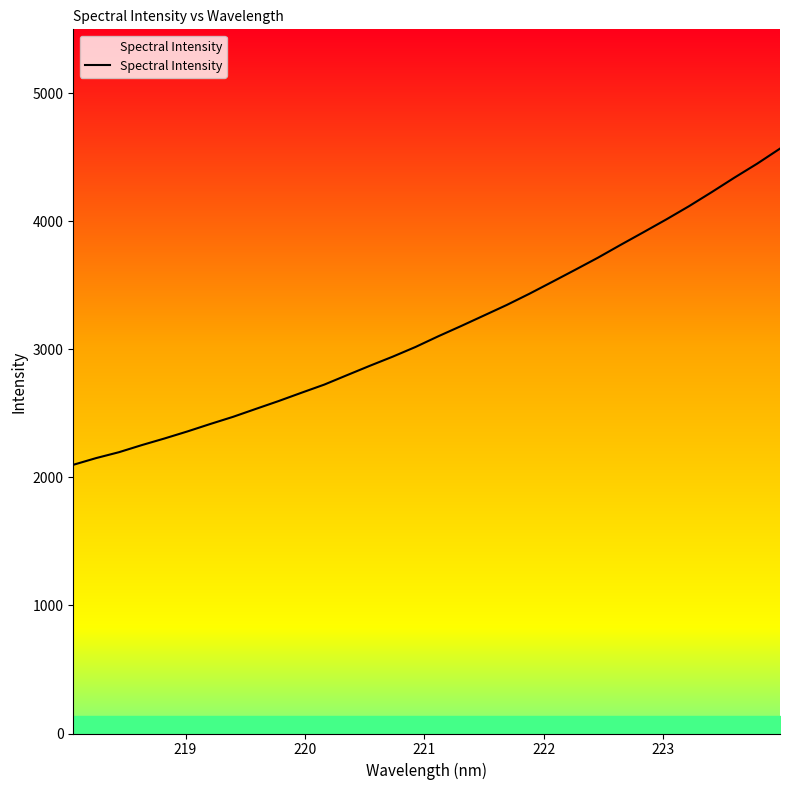

What is the smallest value displayed?

2098.7